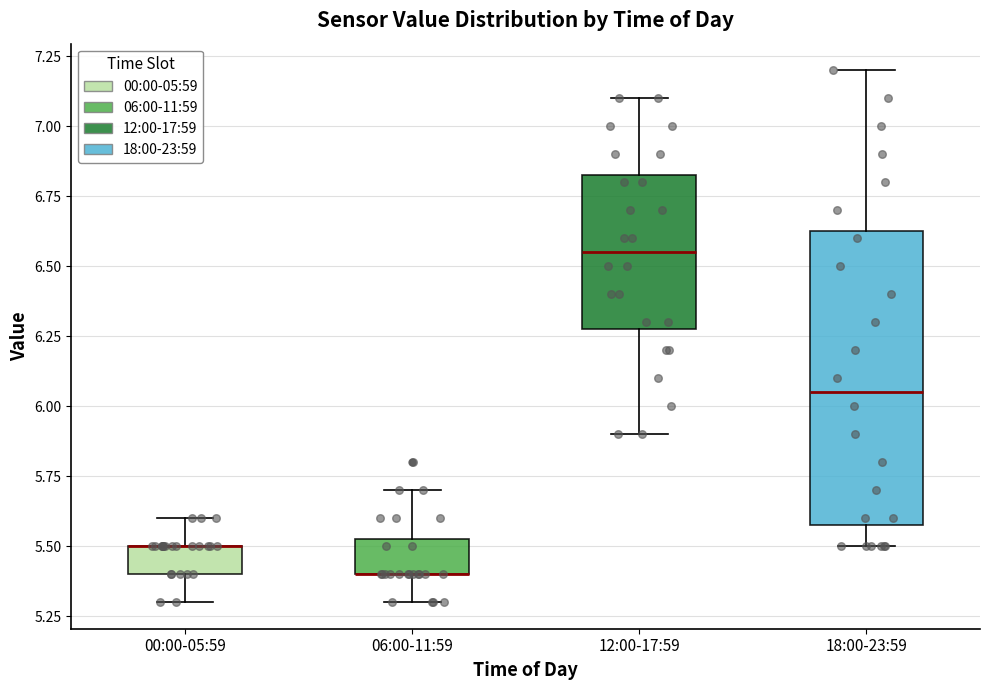

Reading left to right, read every box against the y-axis: the position of its median line, the range the box covers, and the ends of its whiskers. The values are not printed on the chart, so give them approximately, as read against the axis.

00:00-05:59: median 5.50 (drawn on the box's upper edge), box 5.40 to 5.50, whiskers 5.30 to 5.60
06:00-11:59: median 5.40 (drawn on the box's lower edge), box 5.40 to 5.55, whiskers 5.30 to 5.70
12:00-17:59: median 6.55, box 6.30 to 6.85, whiskers 5.90 to 7.10
18:00-23:59: median 6.05, box 5.60 to 6.65, whiskers 5.50 to 7.20